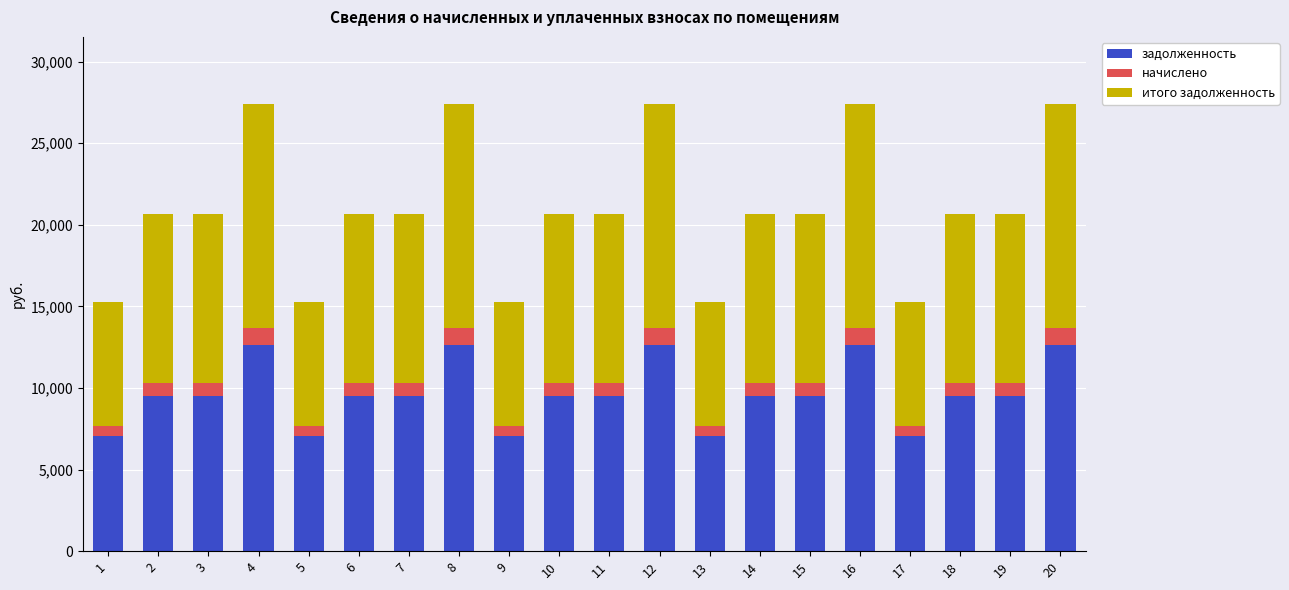

What is the highest value of the задолженность series?

12633.6